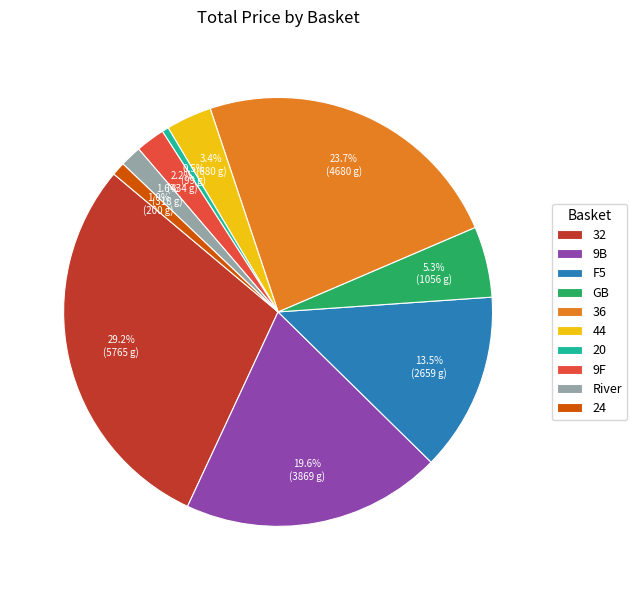

Do GB and 9F together represent more than half of the pie?

No